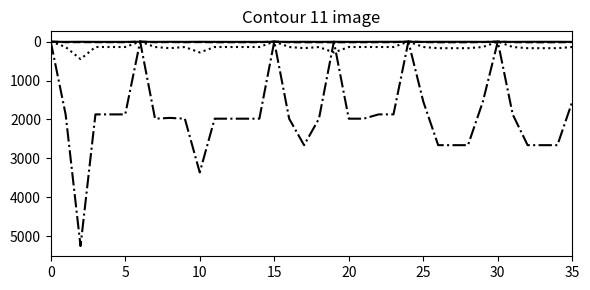

What is the greatest value displayed?

5250